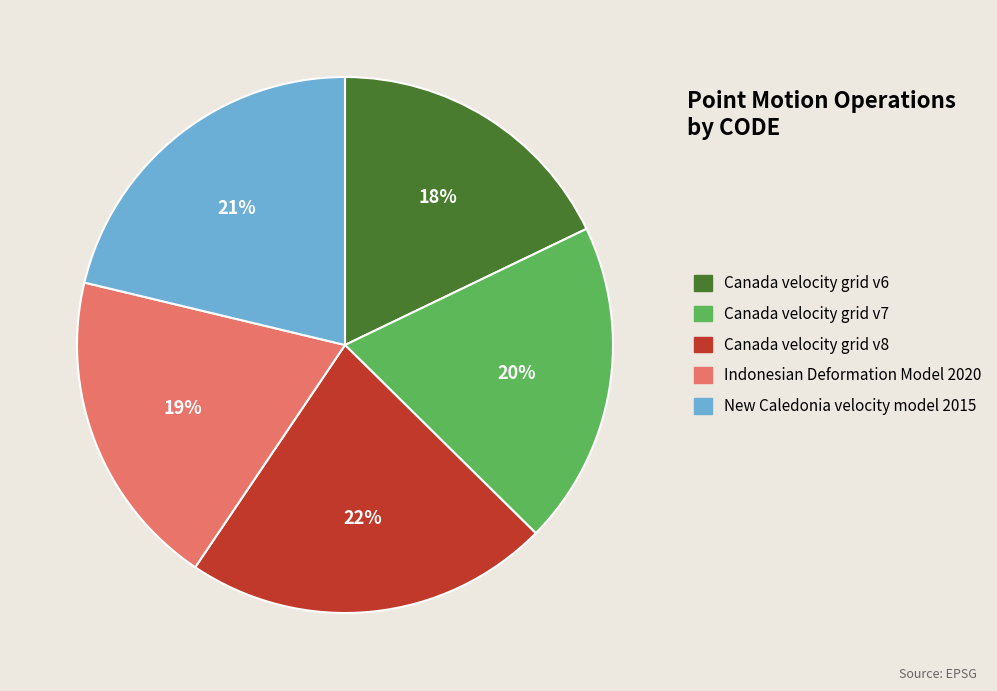

Approximately how many times larger is the value at Indonesian Deformation Model 2020 compared to Canada velocity grid v8?

0.9